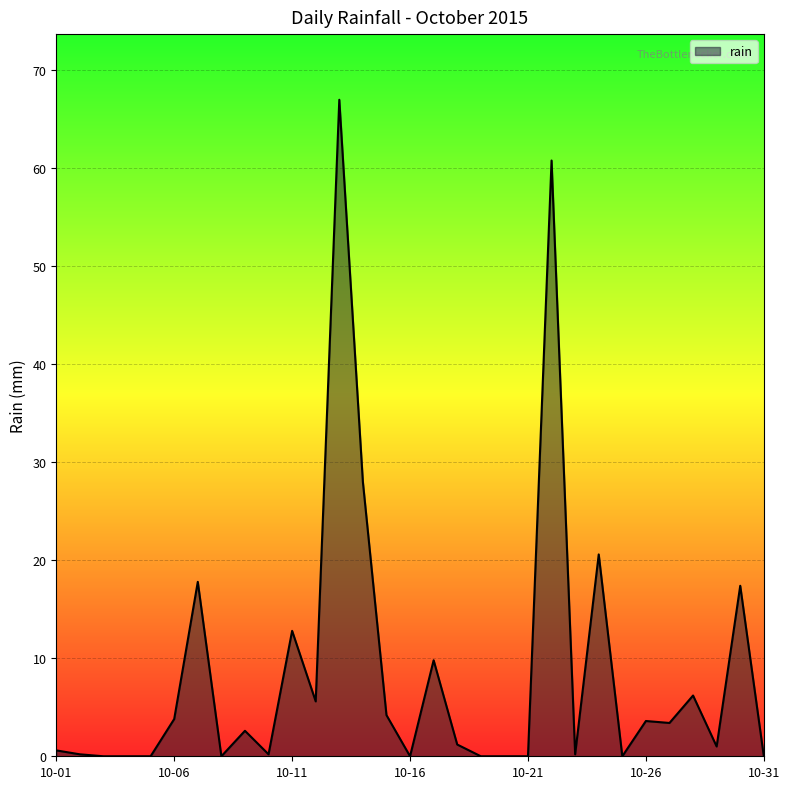

True or false: there are more than 0 points higher than both neighbors.

True